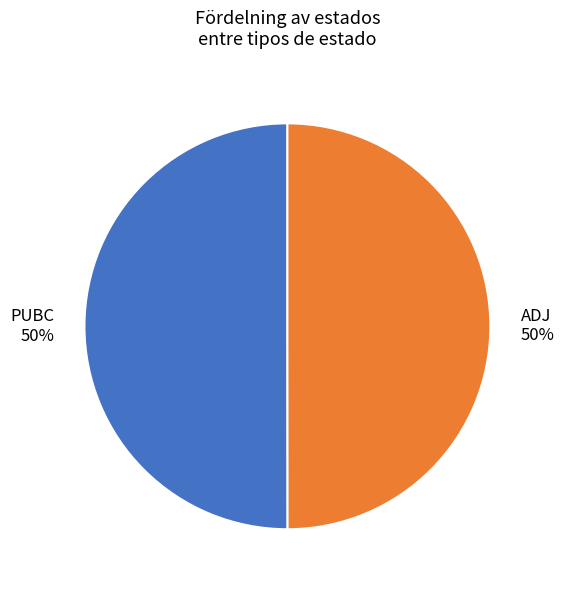

Combined, do PUBC and ADJ account for over 50%?

Yes